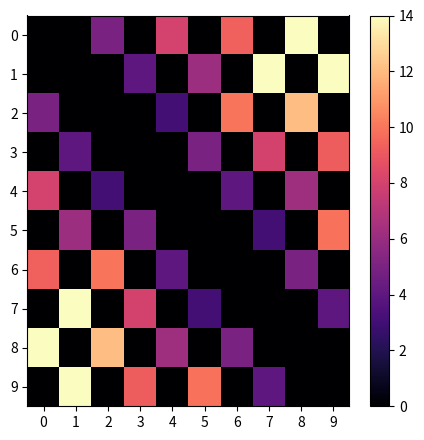

What is the spread (max minus min) of values at 4?

8.1